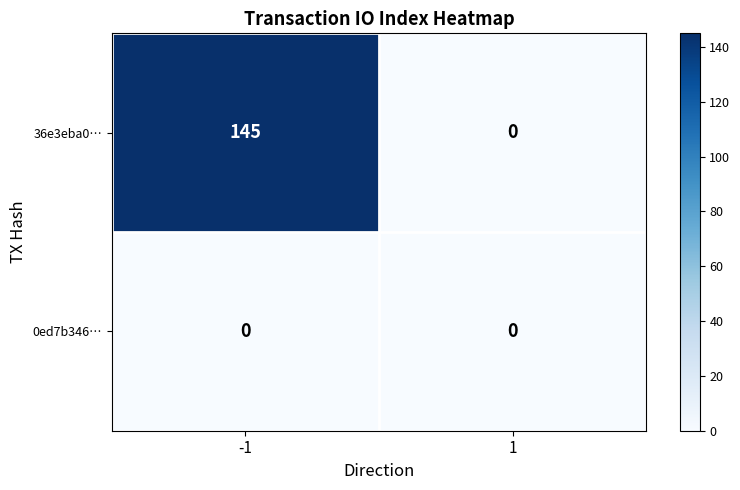

At how many categories does at least one series exceed 81?

1